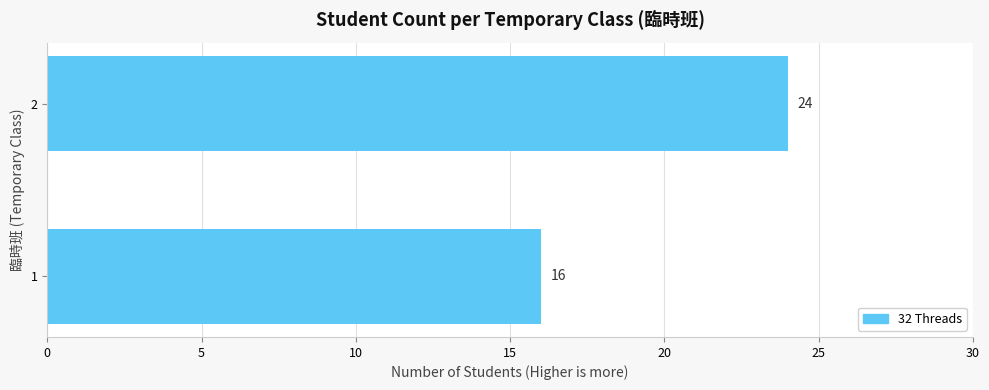

Are the bars horizontal?

Yes